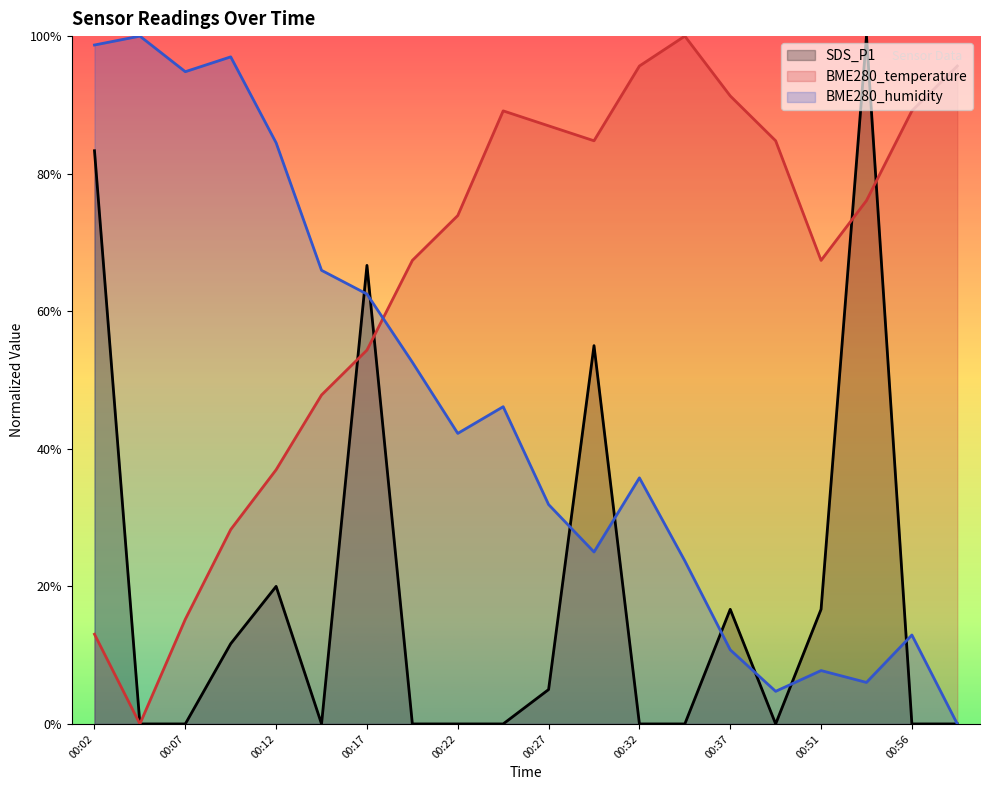

How many distinct data groups are displayed?

3